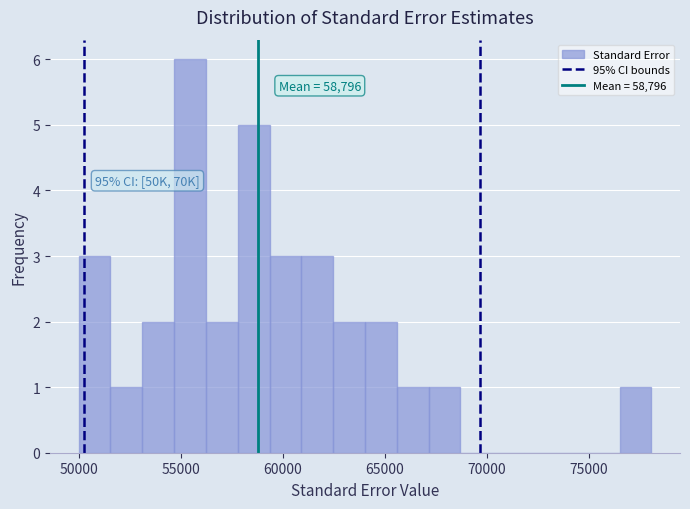

Read against the x-axis, roughly where is the centre of the tallest bar?

55500